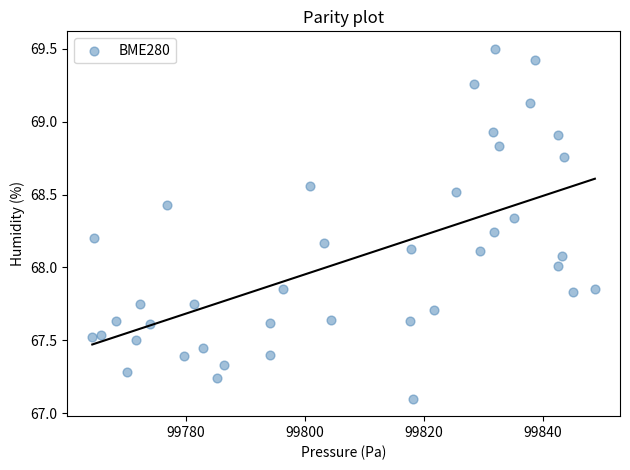

What is the range of X values (max minus min)?

84.5